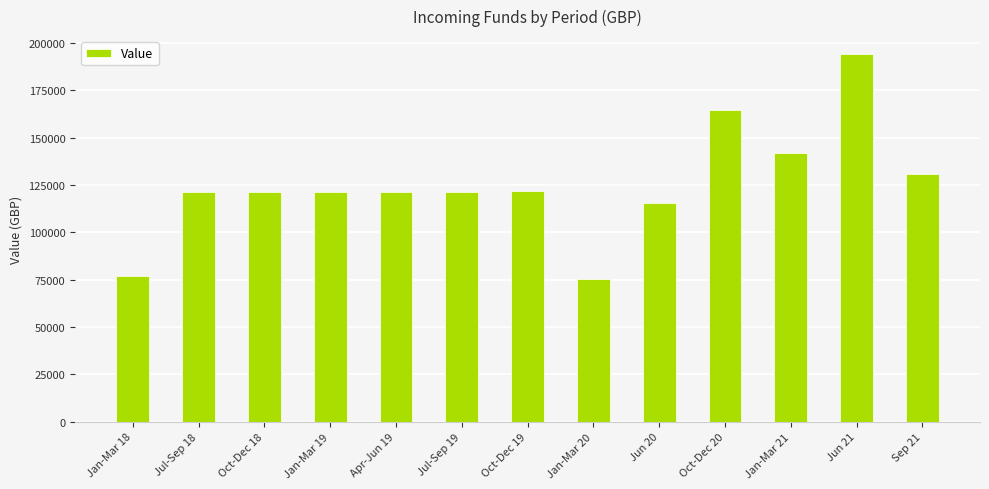

Does the chart contain stacked bars?

No